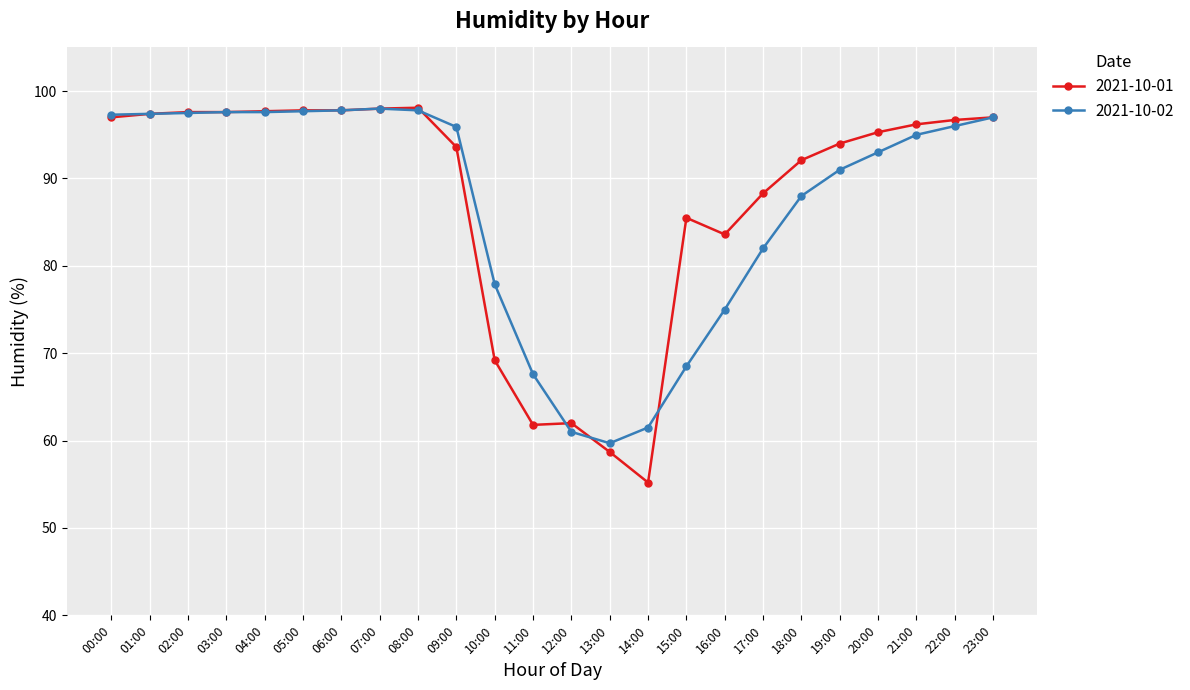

What is the label of the 14th point from the right?

10:00